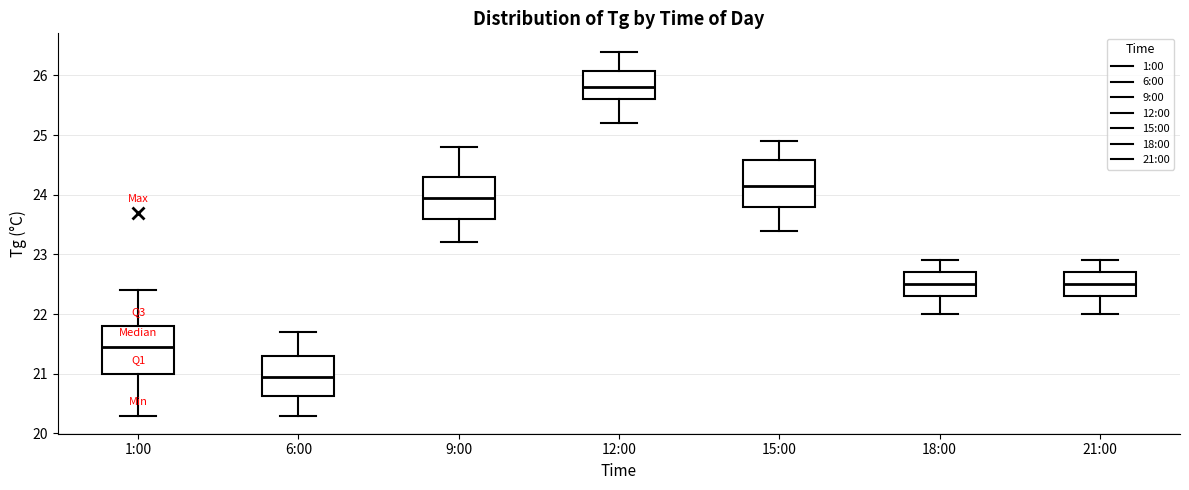

Reading left to right, transcribe this box plot: for each box, give where its median line is, the range the box spans, and where its two whiskers end, as read against the y-axis. The values are not printed on the chart, so give them approximately, as read against the axis.

1:00: median 21.5, box 21.0 to 21.8, whiskers 20.3 to 22.4
6:00: median 21.0, box 20.6 to 21.3, whiskers 20.3 to 21.7
9:00: median 24.0, box 23.6 to 24.3, whiskers 23.2 to 24.8
12:00: median 25.8, box 25.6 to 26.1, whiskers 25.2 to 26.4
15:00: median 24.2, box 23.8 to 24.6, whiskers 23.4 to 24.9
18:00: median 22.5, box 22.3 to 22.7, whiskers 22.0 to 22.9
21:00: median 22.5, box 22.3 to 22.7, whiskers 22.0 to 22.9